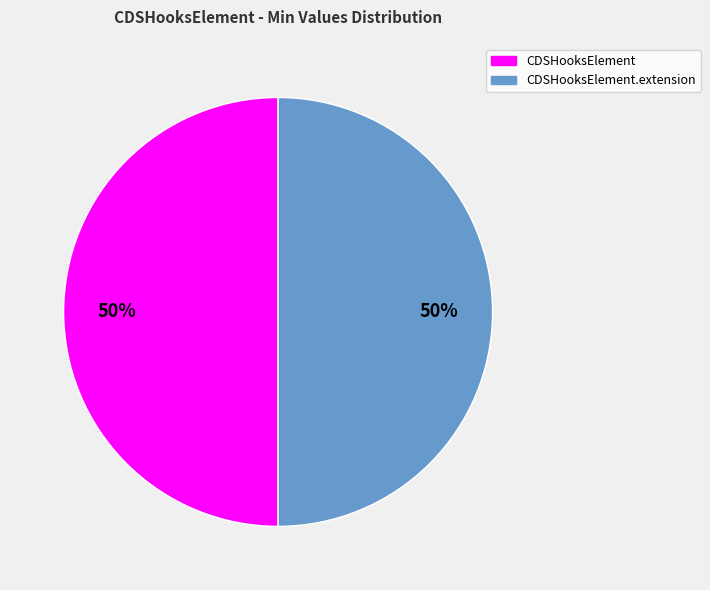

The CDSHooksElement slice represents 41% of the pie. True or false?

False